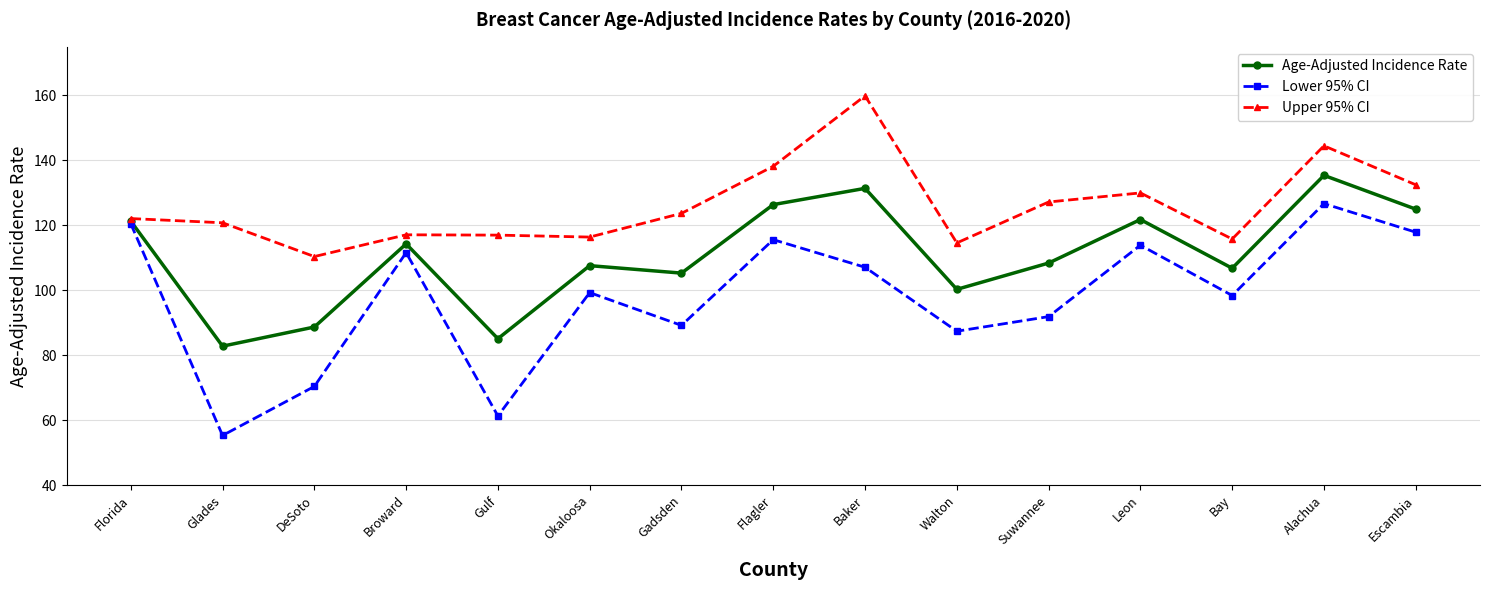

What is the spread (max minus min) of values at Walton?

27.2